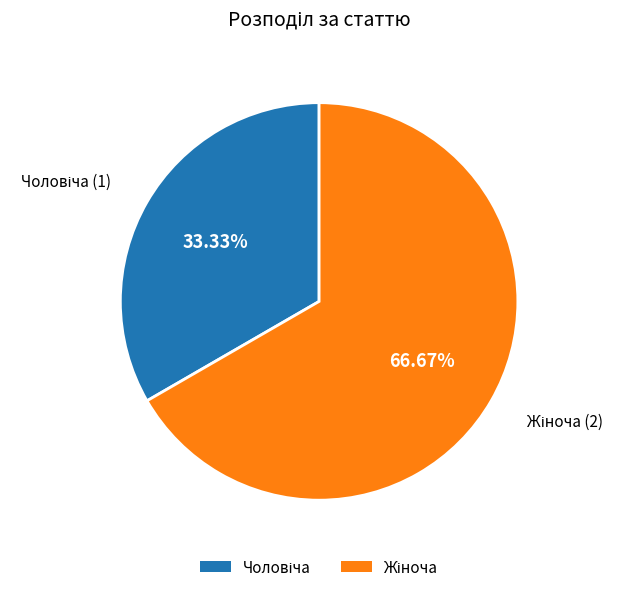

What portion of the pie excludes Чоловіча?

66.7%